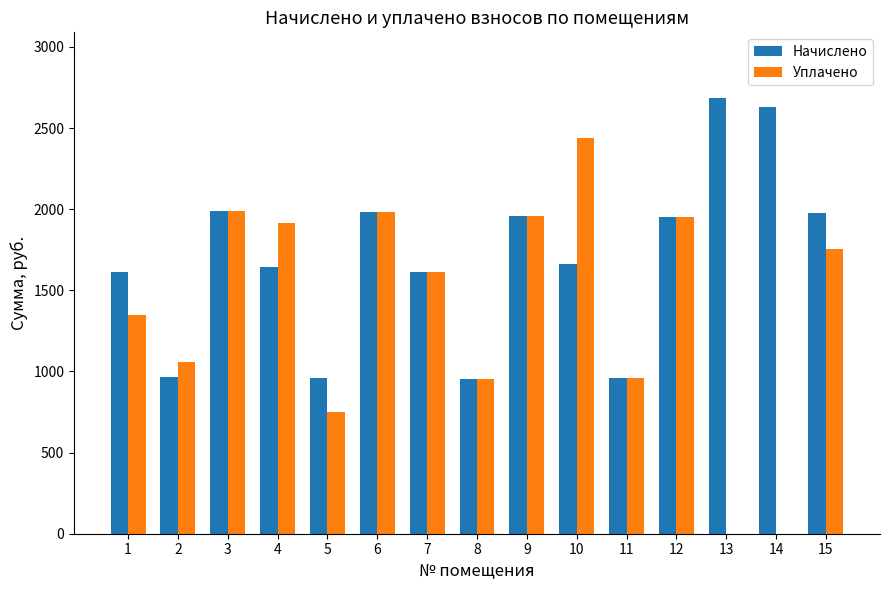

The value of Начислено at 13 is 1337.0. True or false?

False